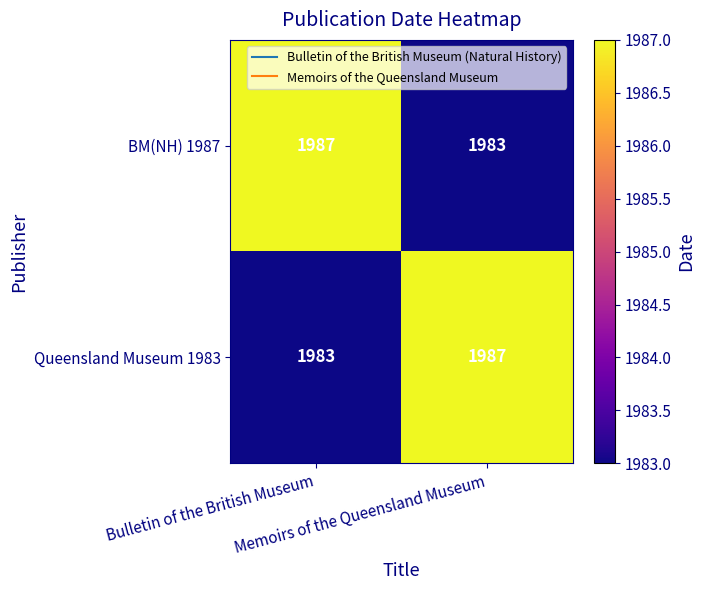

What is the difference between the maximum and minimum values in the BM(NH) 1987 series?

4